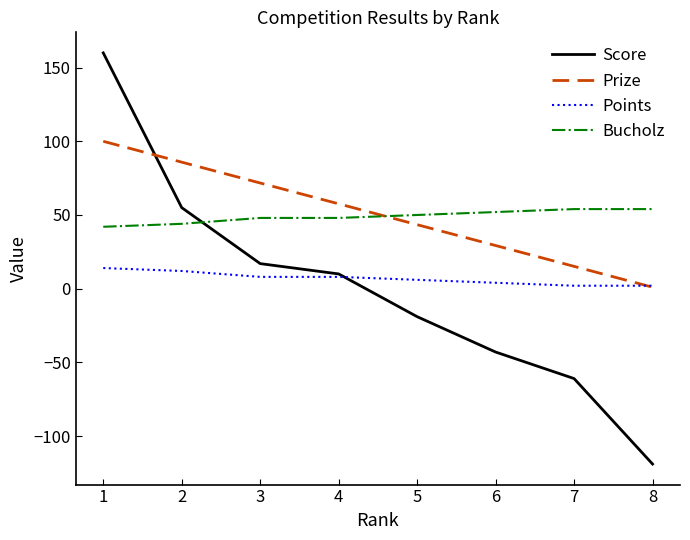

List the series in order of their peak value, highest first.

Score, Prize, Bucholz, Points